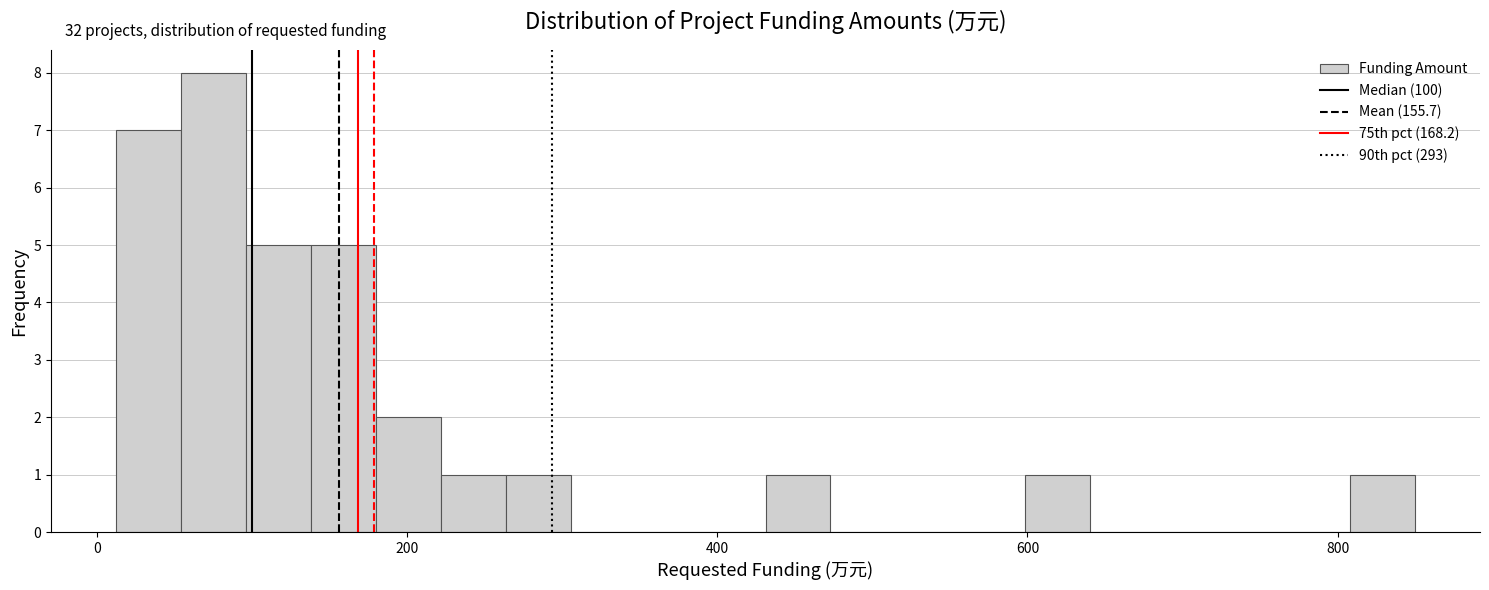

Around what value on the x-axis is the tallest bar? Give the approximate position of its centre, as read against the axis.

80